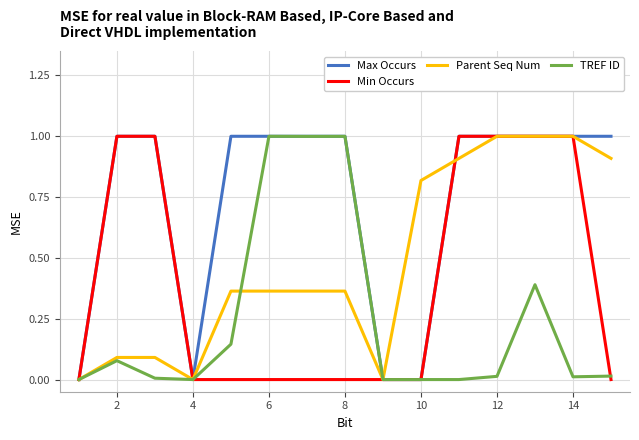

Rank the series by their average value, from lowest to highest.

TREF ID, Min Occurs, Parent Seq Num, Max Occurs